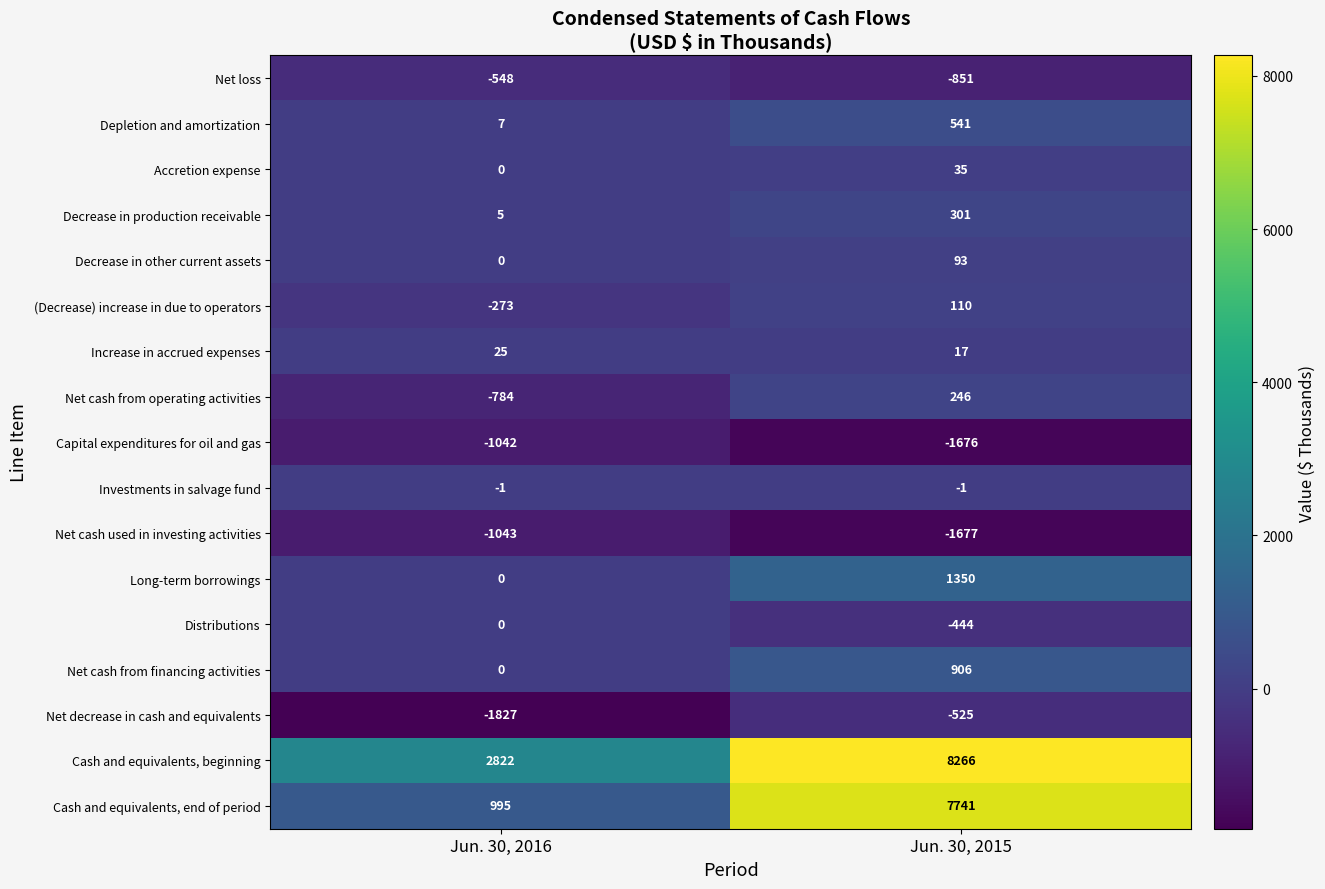

What is the total value across all series at Jun. 30, 2016?

-1664